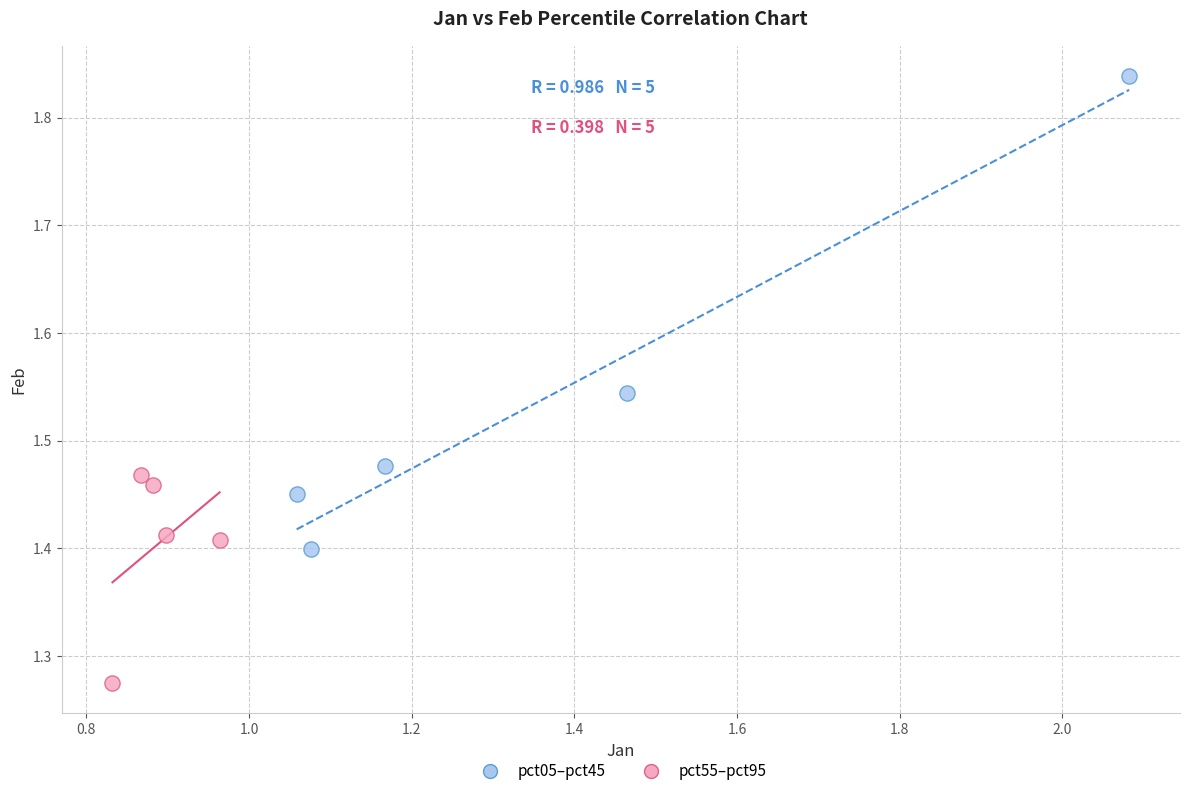

Which series contains the highest Y value?

pct05–pct45